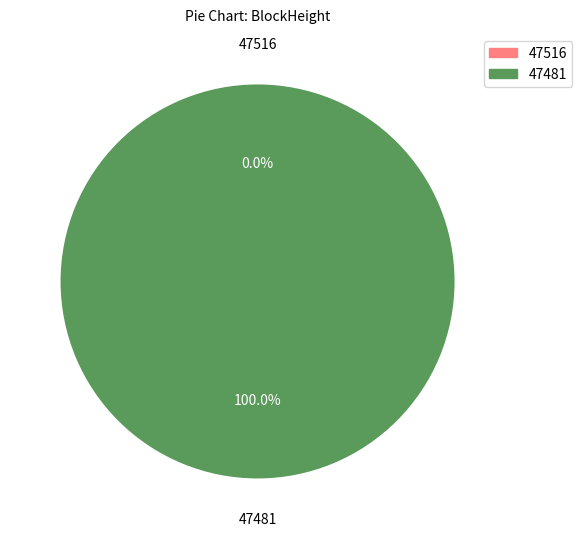

To the nearest percent, what is the average slice percentage?

50%